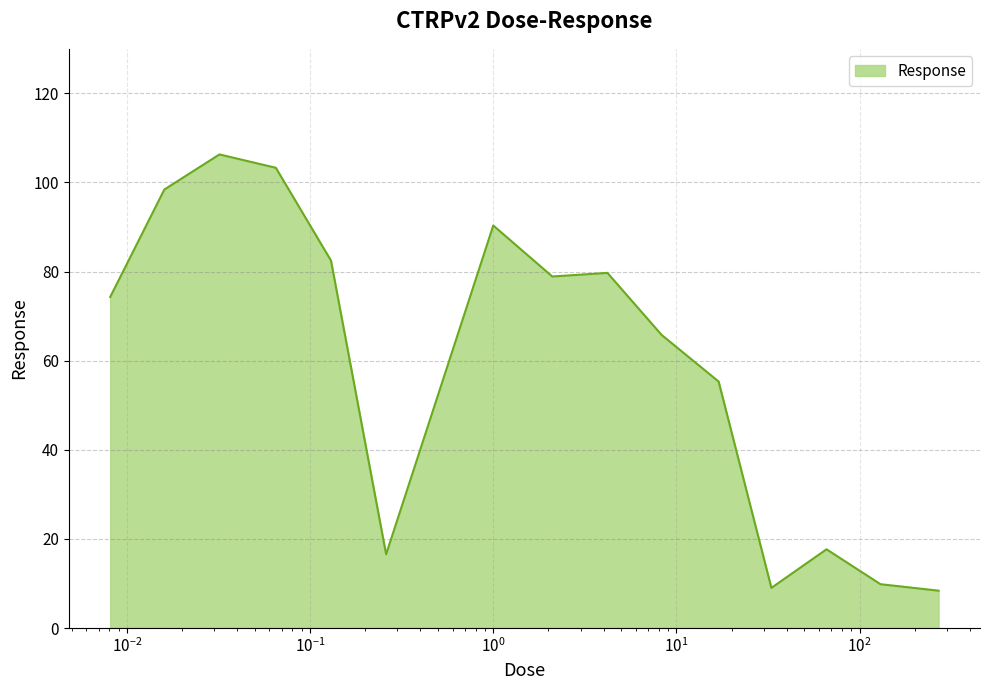

What is the maximum value shown in the chart?

106.3